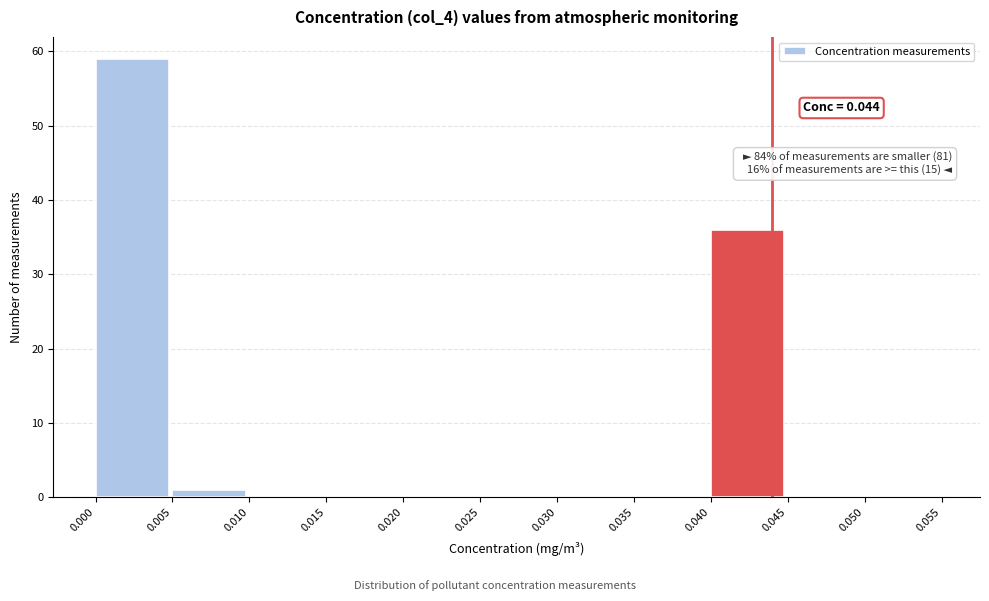

Which range on the x-axis has the tallest bar?

0.000 to 0.005